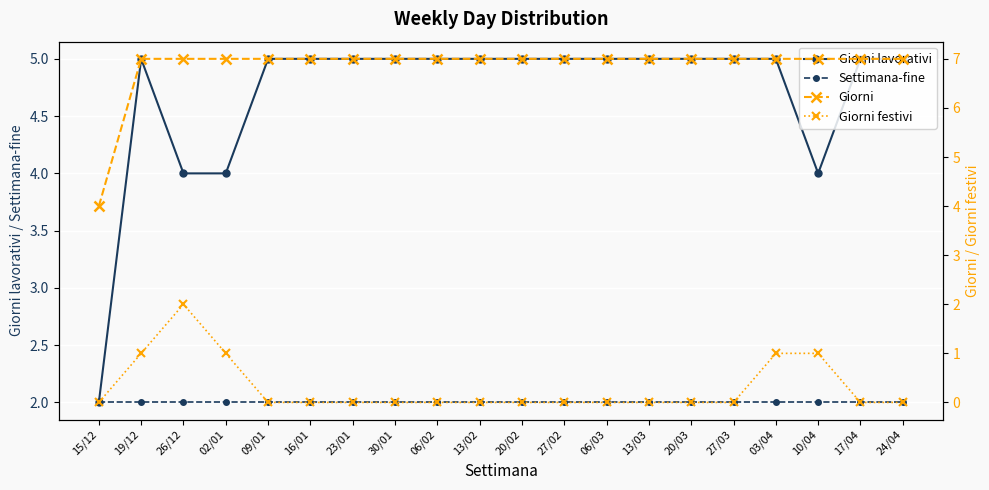

What is the label of the 14th point from the left?

13/03